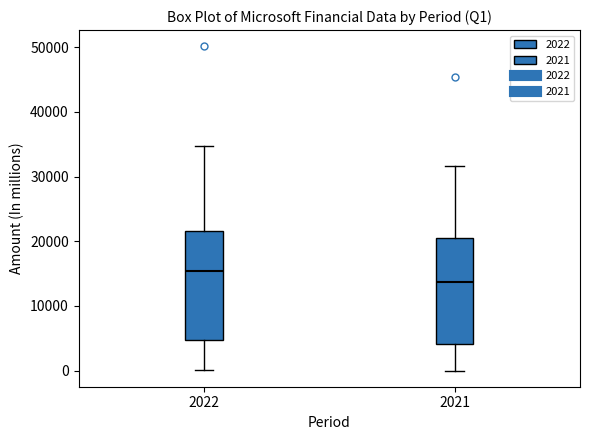

Which box's median line is the highest?

2022